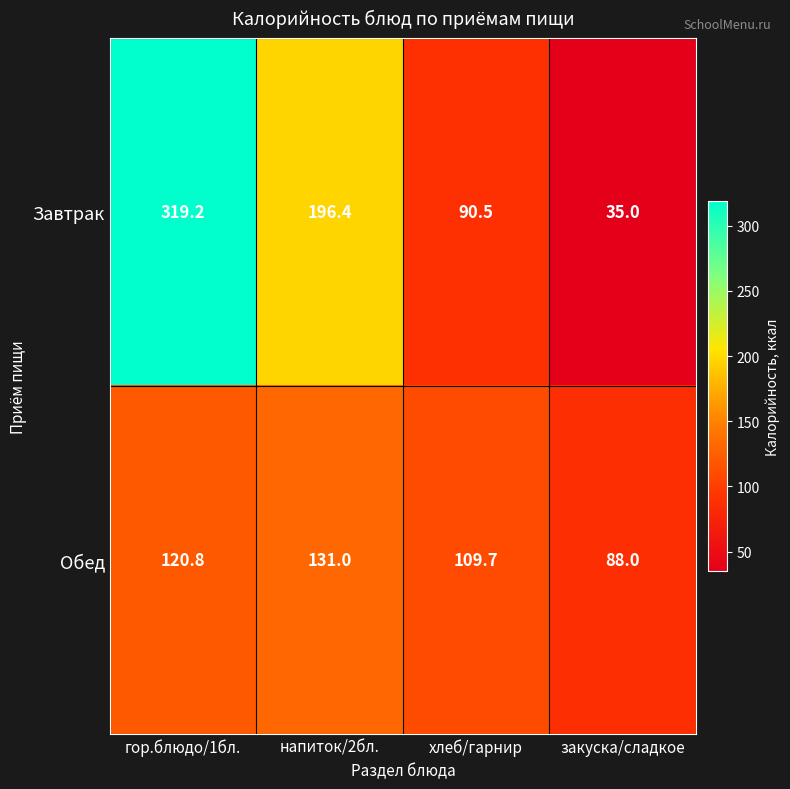

True or false: Завтрак has a value of 70.6 at напиток/2бл..

False